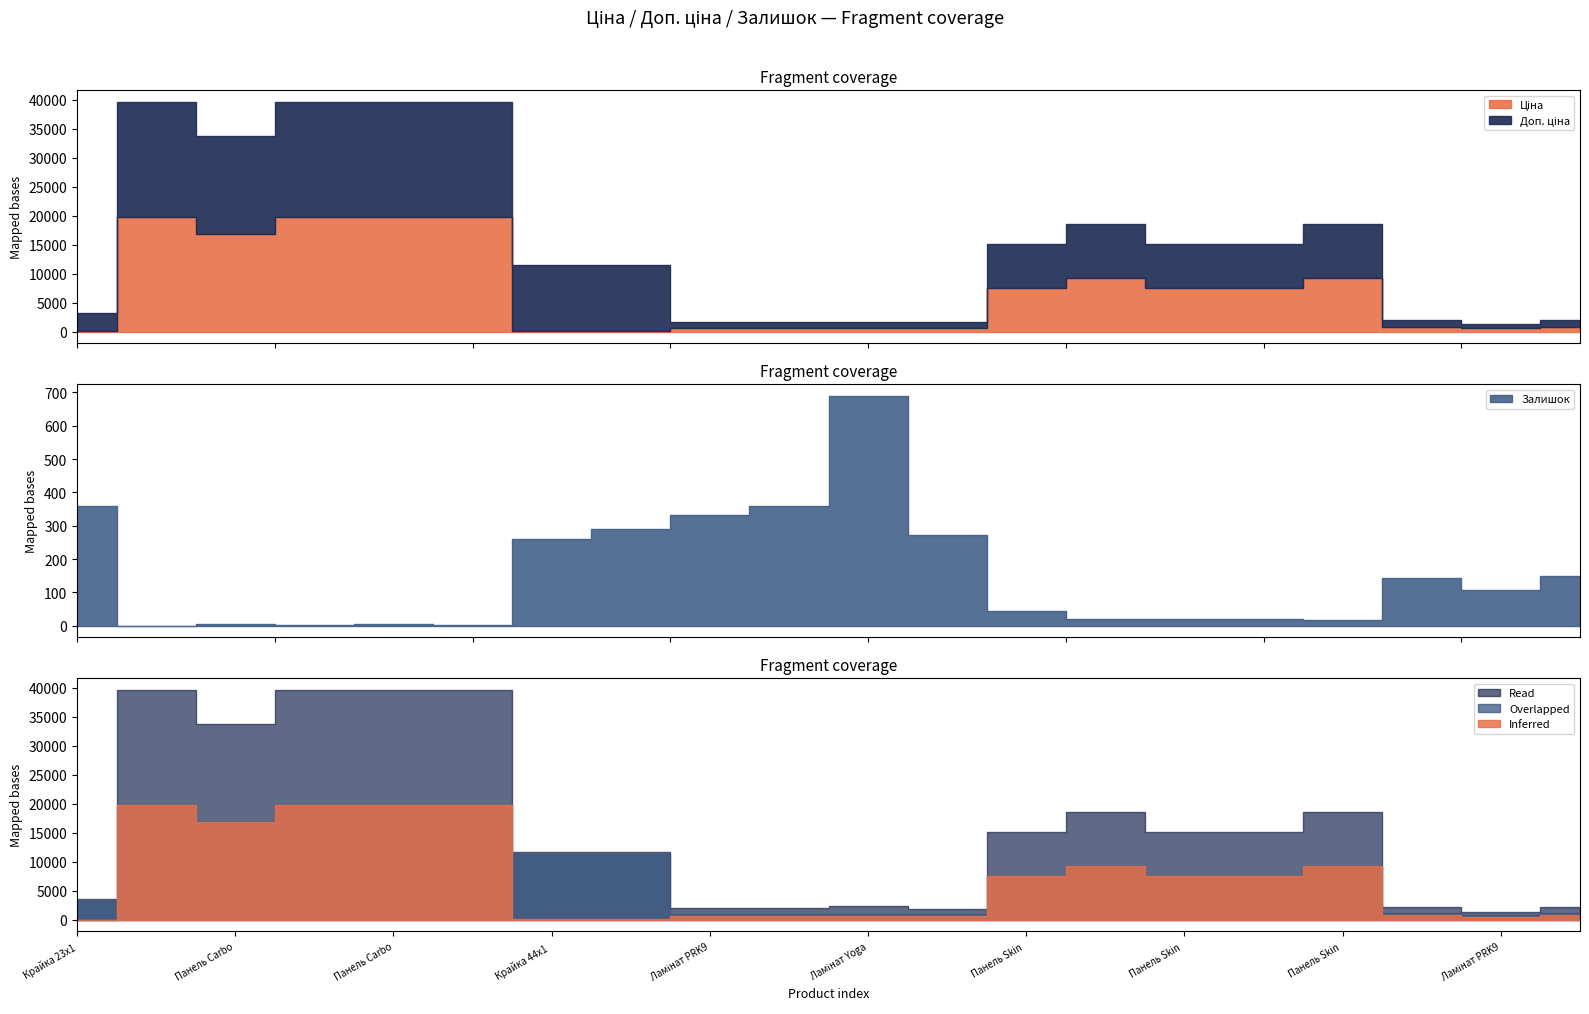

Where is the first local minimum for Доп. ціна?

Панель Carbon 6004